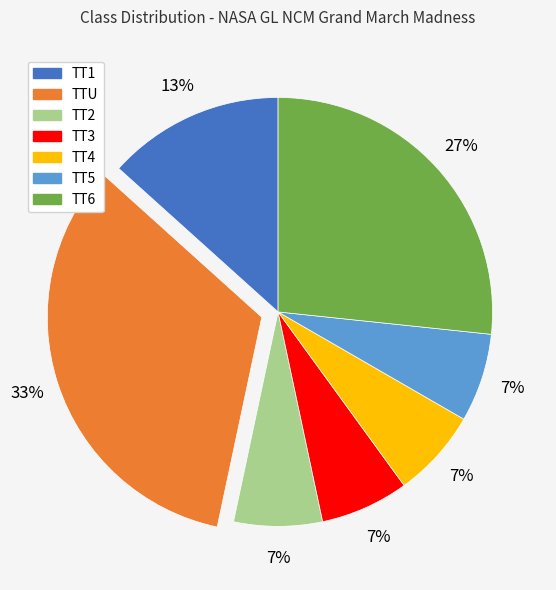

Approximately how many times larger is the value at TT5 compared to TT3?

1.0